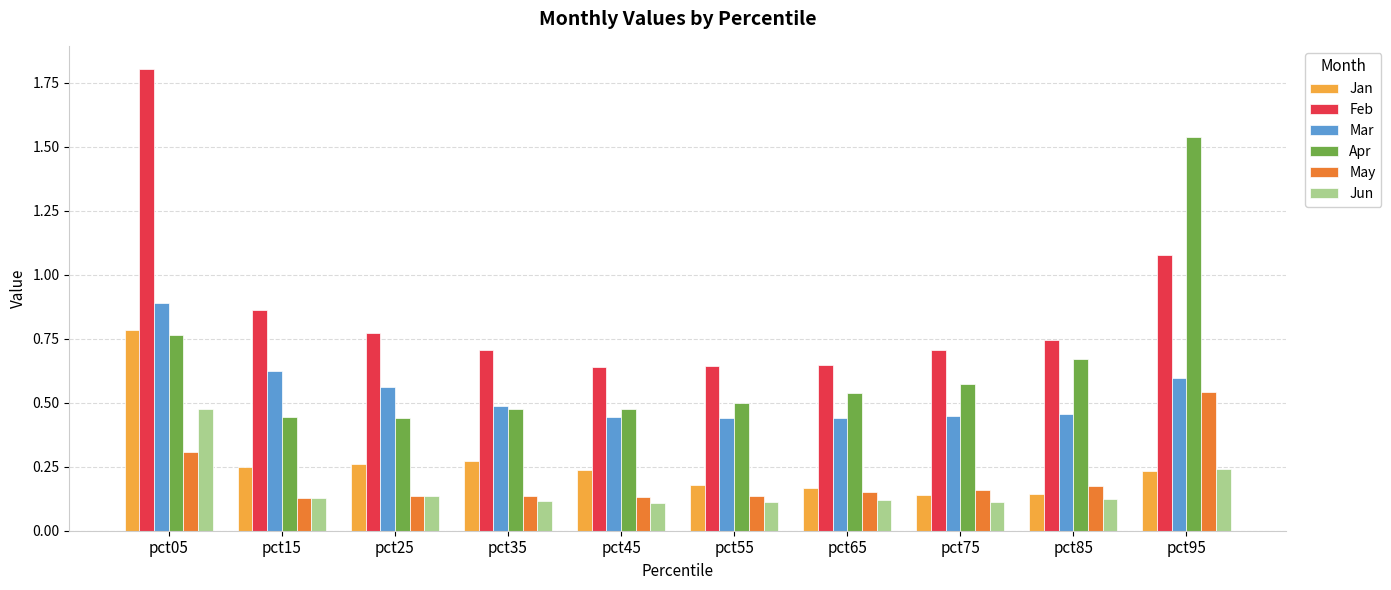

What is the sum of the Mar values at pct95 and pct15?

1.2